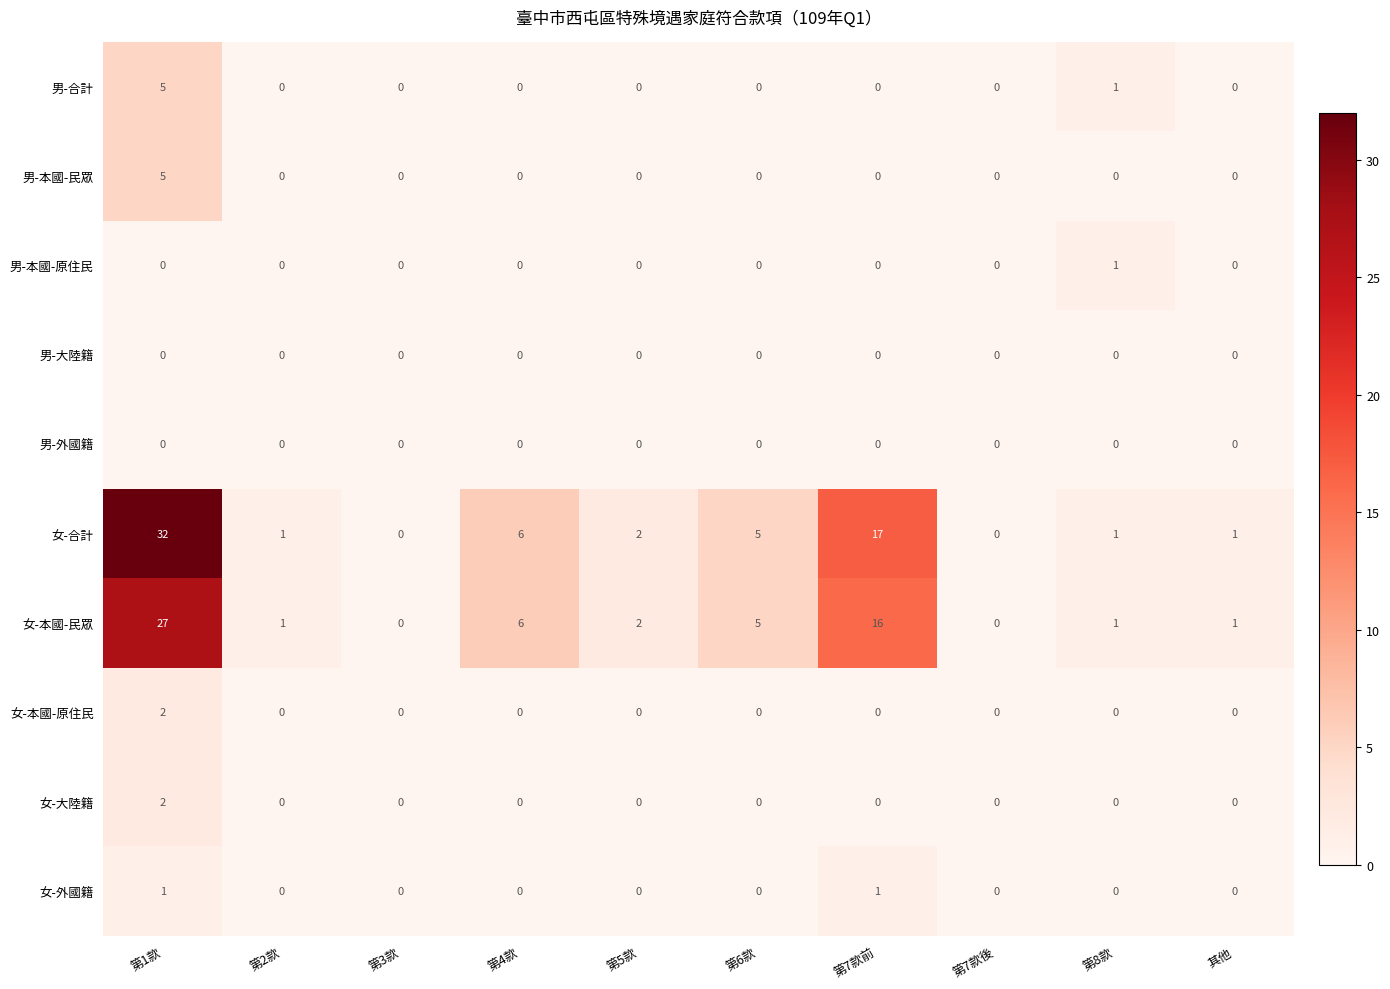

What is the difference between the highest and lowest values at 第1款?

32